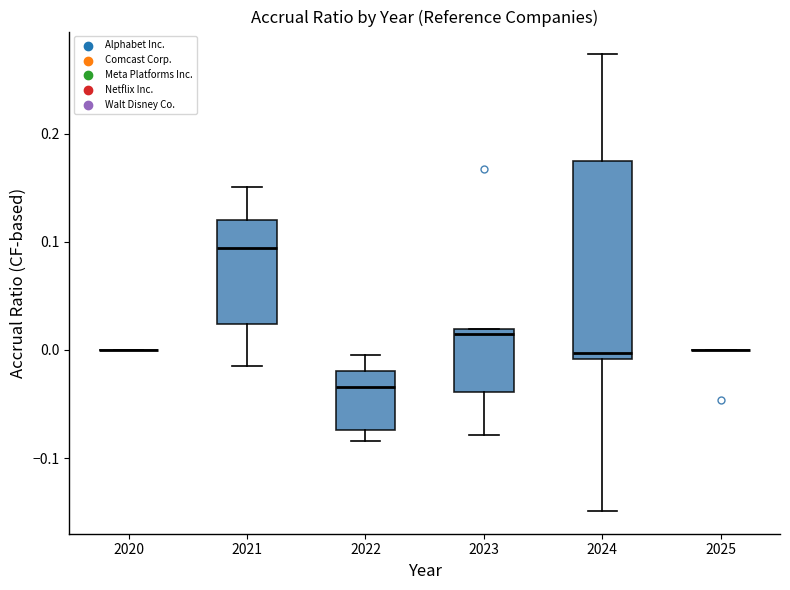

Reading left to right, transcribe this box plot: for each box, give where its median line is, the range the box spans, and where its two whiskers end, as read against the y-axis. The values are not printed on the chart, so give them approximately, as read against the axis.

2020: box collapsed to a line at 0.00, whiskers 0.00 to 0.00
2021: median 0.09, box 0.02 to 0.12, whiskers -0.01 to 0.15
2022: median -0.03, box -0.07 to -0.02, whiskers -0.08 to -0.01
2023: median 0.02 (just below the box's upper edge), box -0.04 to 0.02, whiskers -0.08 to 0.02
2024: median 0.00, box -0.01 to 0.17, whiskers -0.15 to 0.27
2025: box collapsed to a line at 0.00, whiskers 0.00 to 0.00